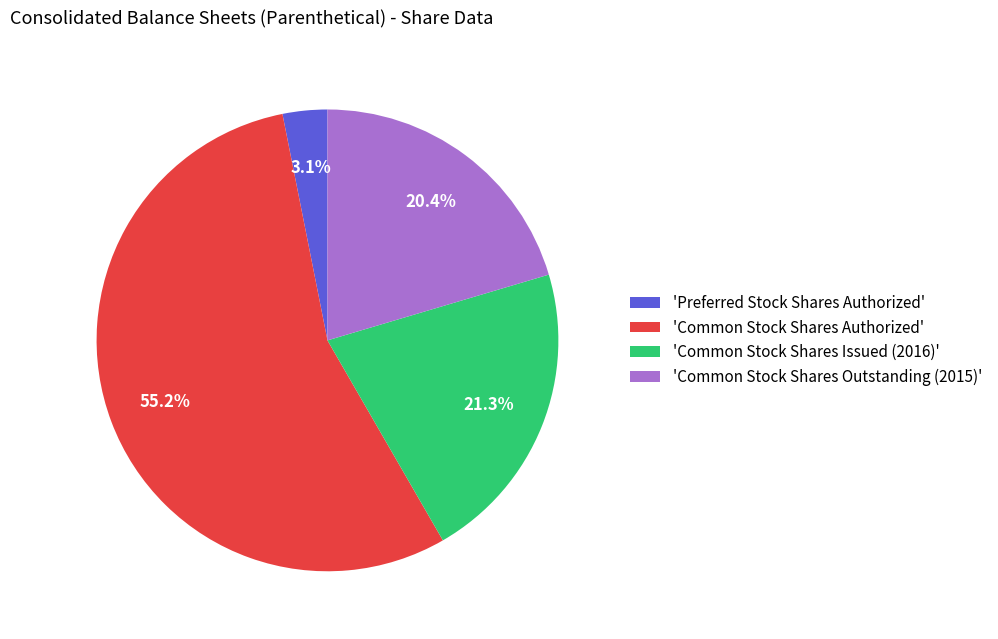

Rank the categories by value from lowest to highest.

'Preferred Stock Shares Authorized', 'Common Stock Shares Outstanding (2015)', 'Common Stock Shares Issued (2016)', 'Common Stock Shares Authorized'